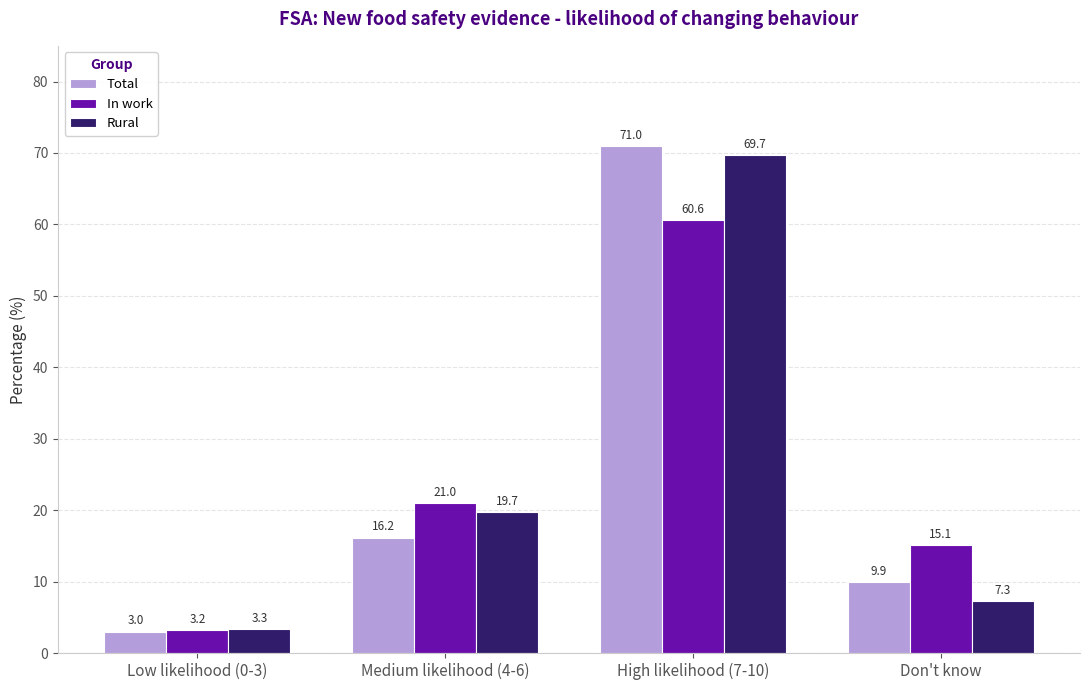

Which series changed the most between Medium likelihood (4-6) and Don't know?

Rural